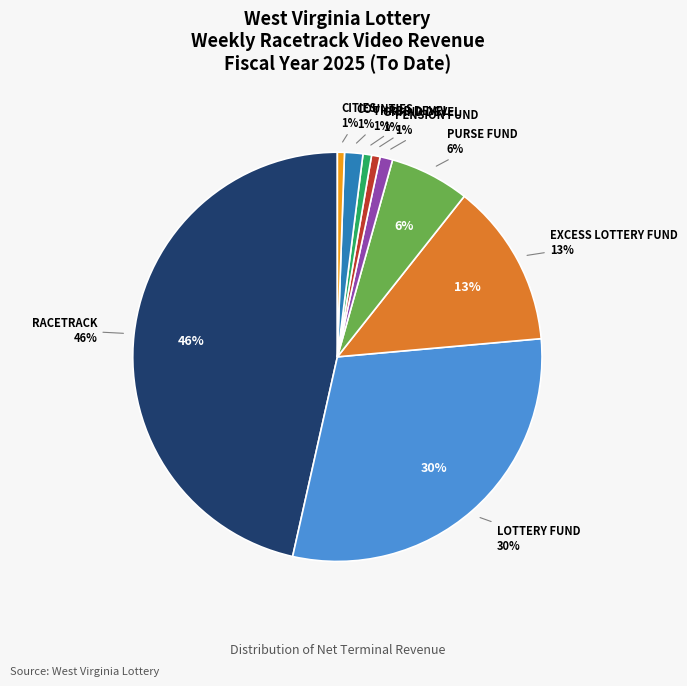

To the nearest percent, what is the difference between the RACETRACK and COUNTIES slice percentages?

45%